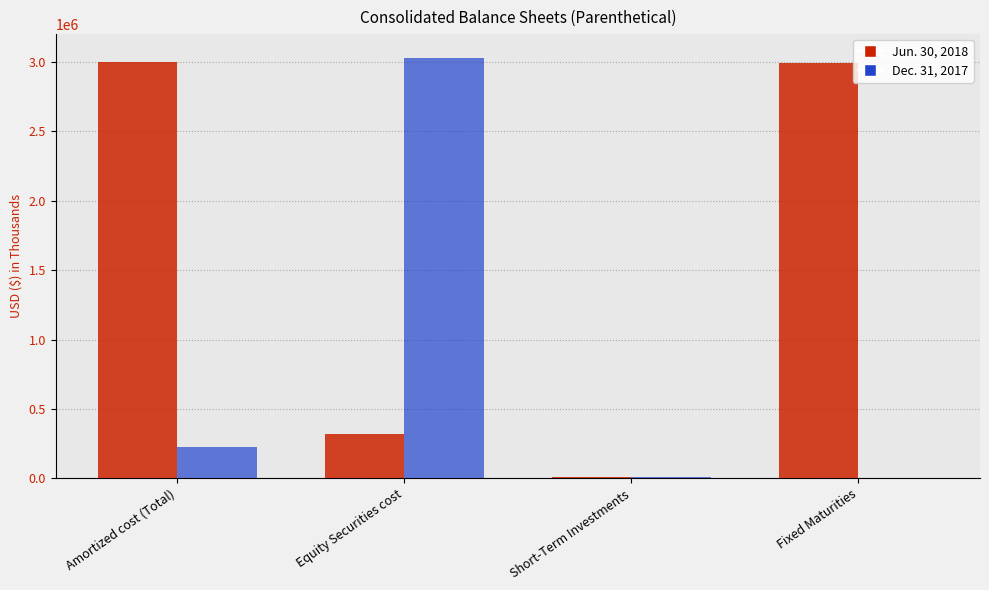

What is the maximum value shown in the chart?

3027408